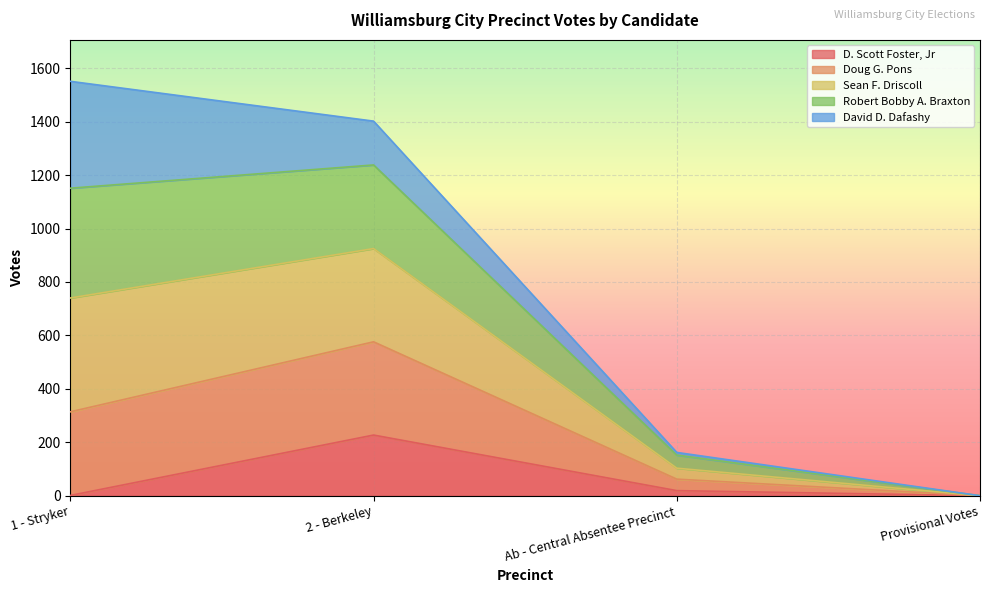

The value of D. Scott Foster, Jr at 2 - Berkeley is 227. True or false?

True